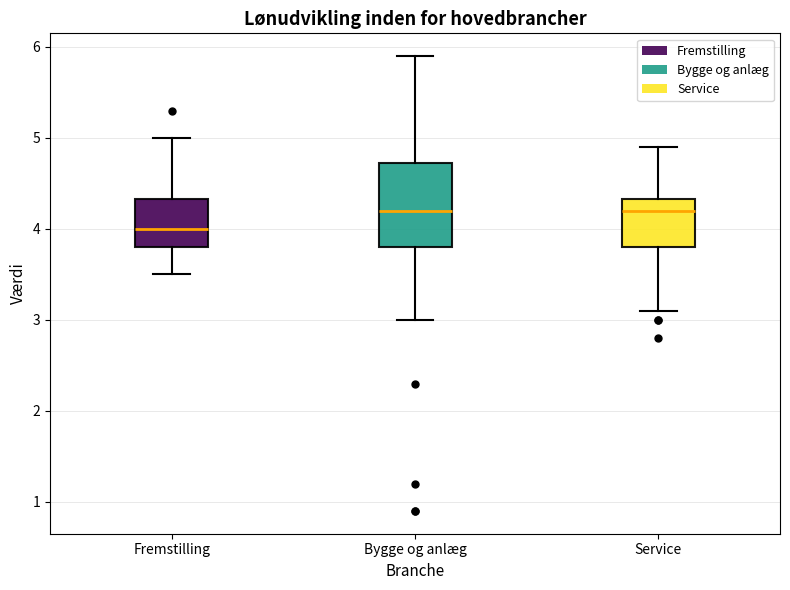

Reading left to right, transcribe this box plot: for each box, give where its median line is, the range the box spans, and where its two whiskers end, as read against the y-axis. The values are not printed on the chart, so give them approximately, as read against the axis.

Fremstilling: median 4.0, box 3.8 to 4.3, whiskers 3.5 to 5.0
Bygge og anlæg: median 4.2, box 3.8 to 4.7, whiskers 3.0 to 5.9
Service: median 4.2, box 3.8 to 4.3, whiskers 3.1 to 4.9